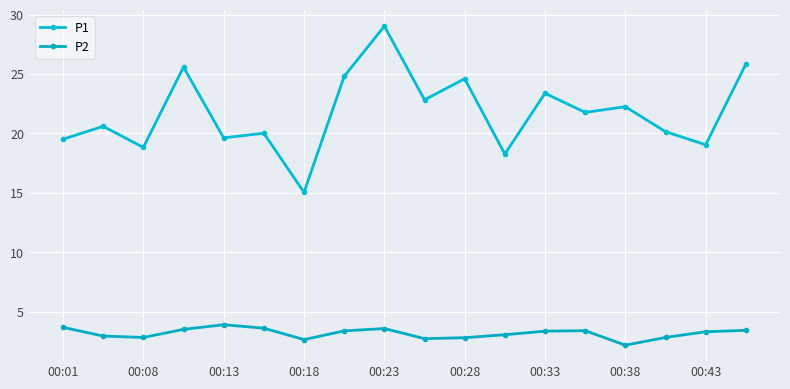

True or false: P2 and P1 intersect in this chart.

False